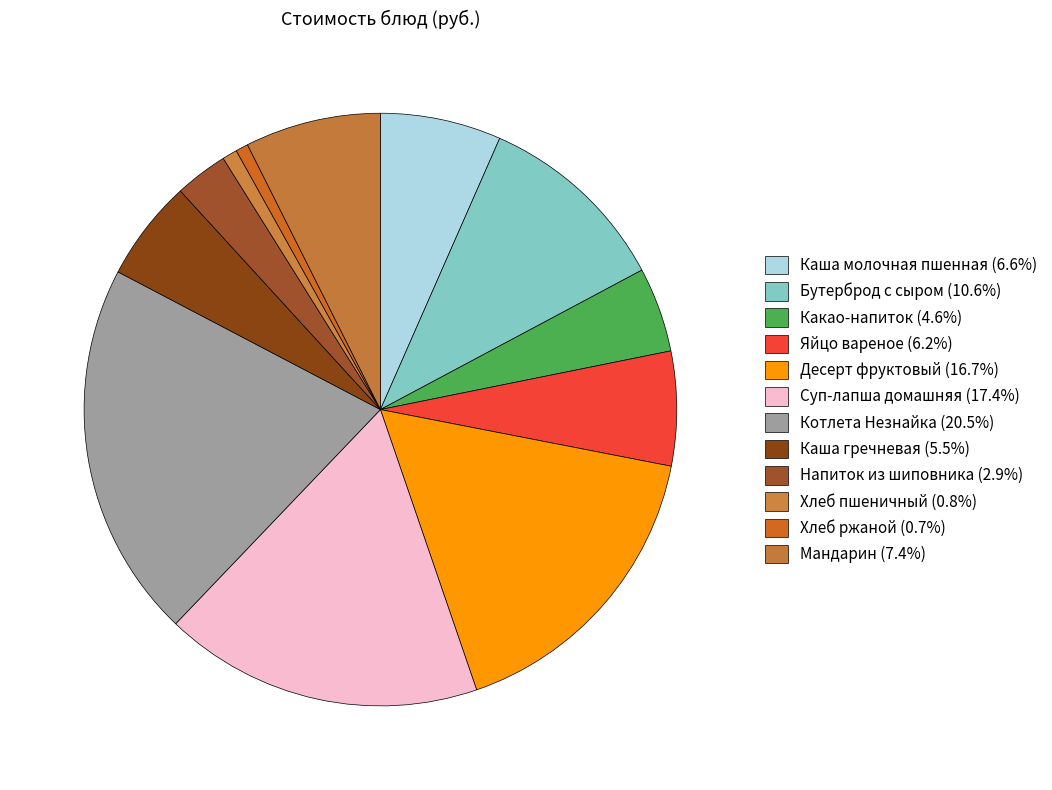

To the nearest percent, what is the difference between the largest and smallest slice percentages?

20%